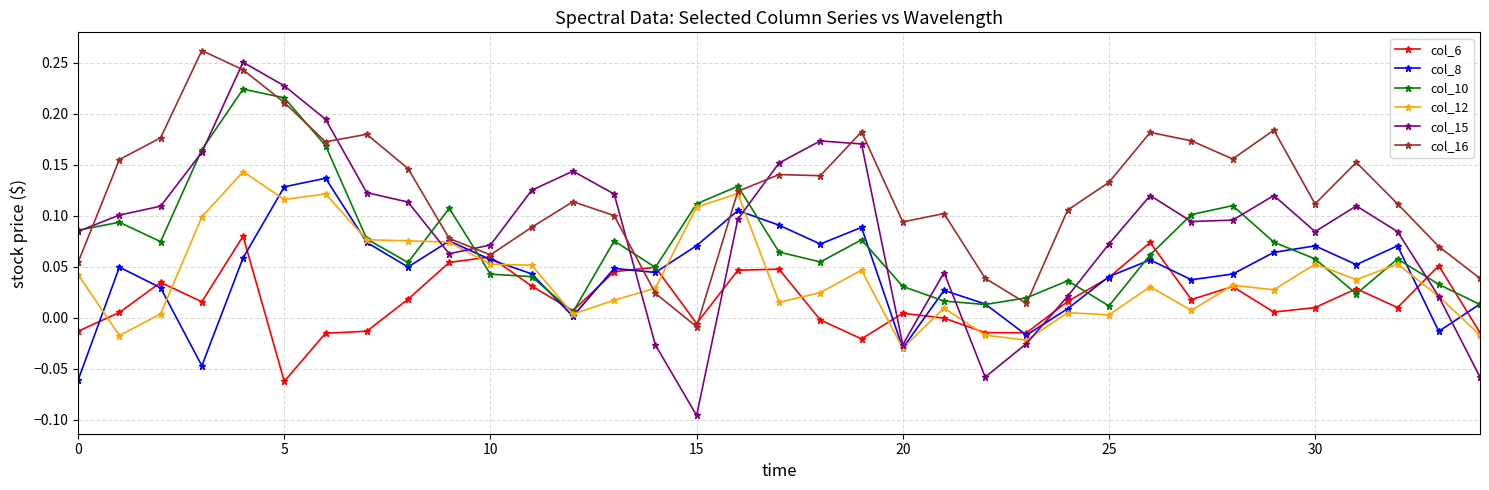

True or false: col_15 has more than 1 points higher than both neighbors.

True